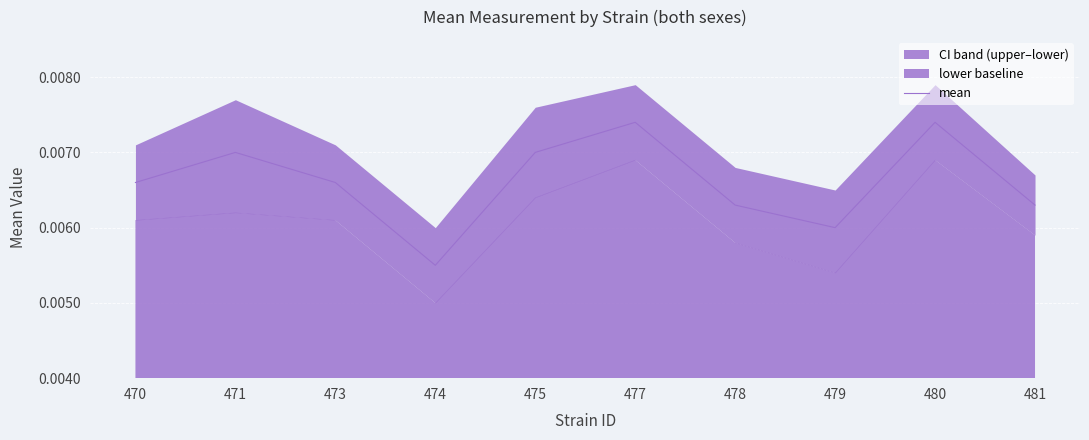

How many lines are shown in the chart?

1